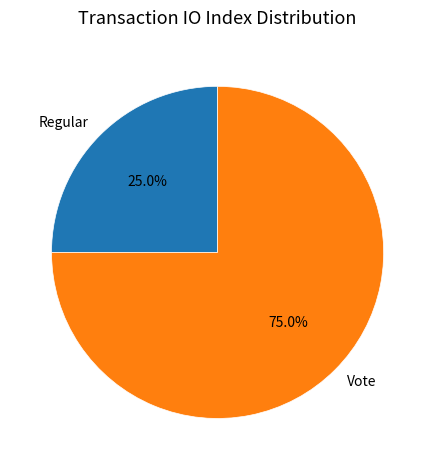

Count the number of slices in the pie.

2